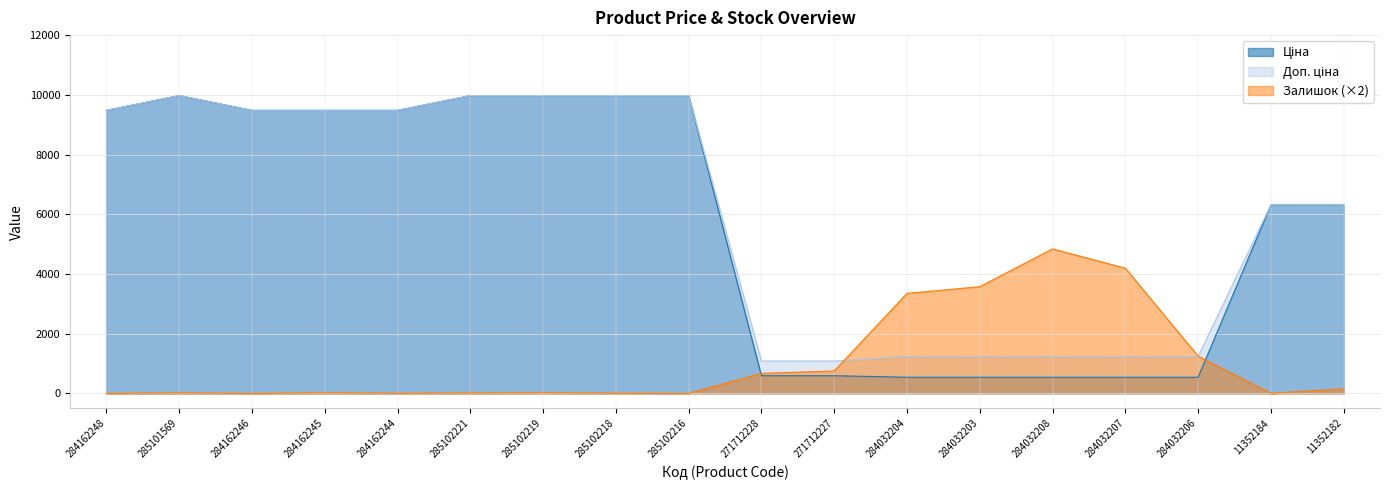

The Доп. ціна series shows 17441.7 at 285102216. True or false?

False